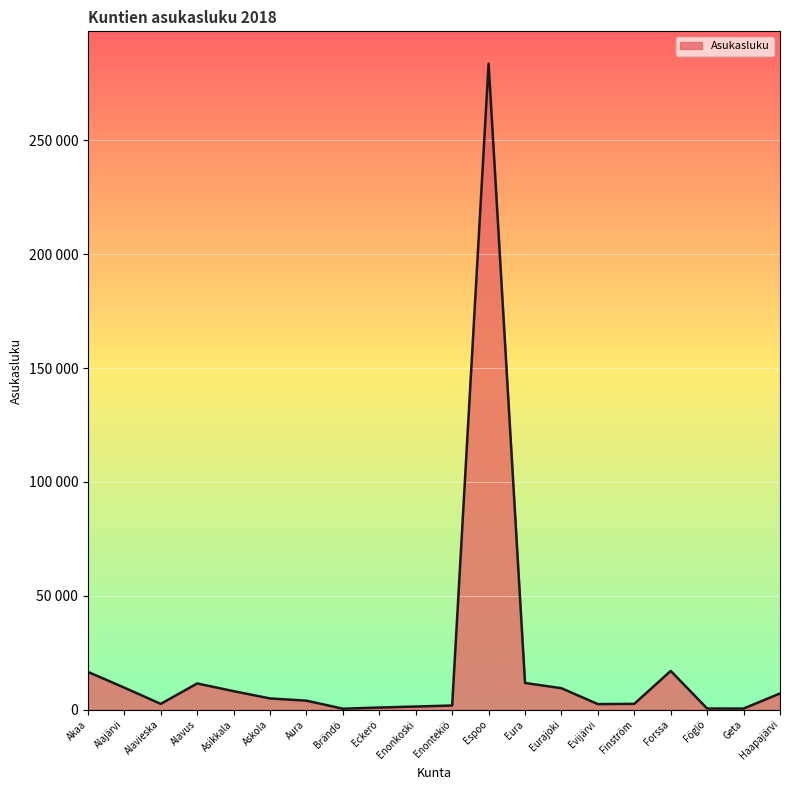

What is the label of the 15th point from the left?

Evijärvi